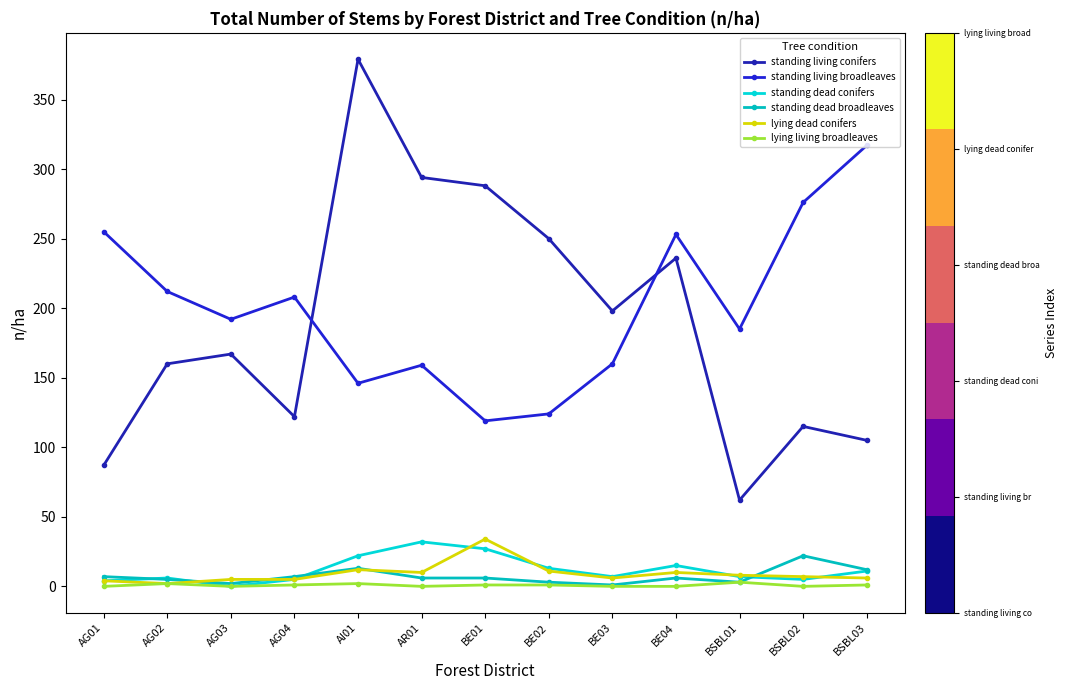

What is the sum of the standing dead broadleaves values at AI01 and BSBL02?

35